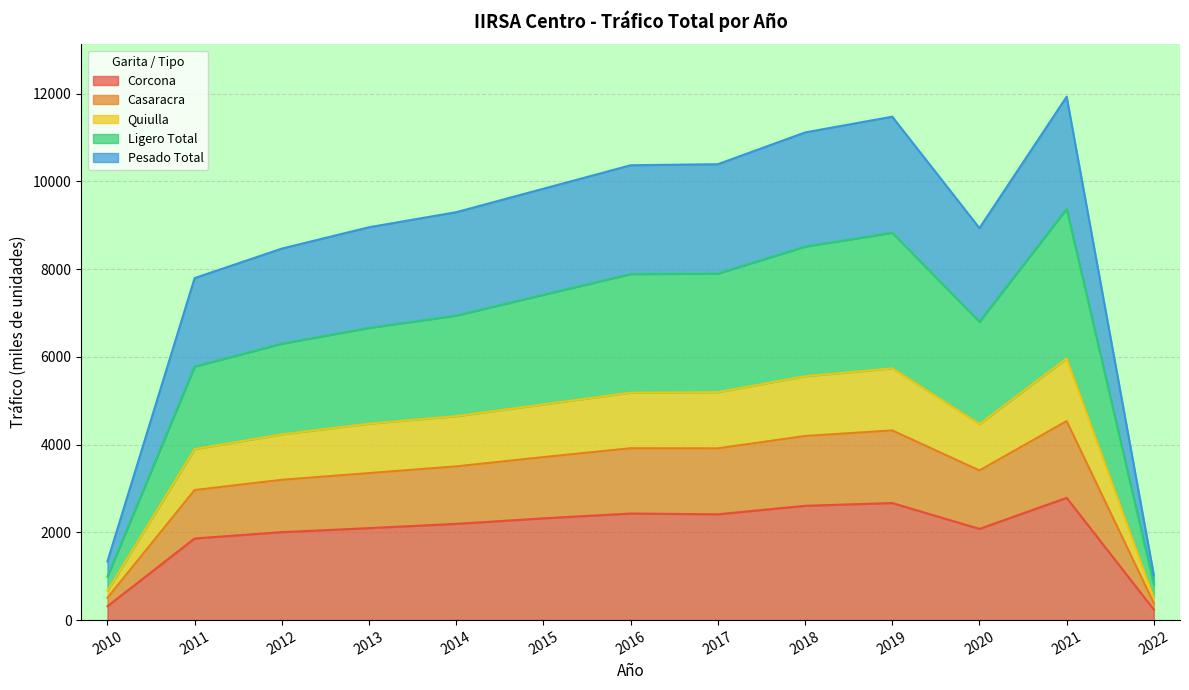

What is the total value across all series at 2012?

8467.3